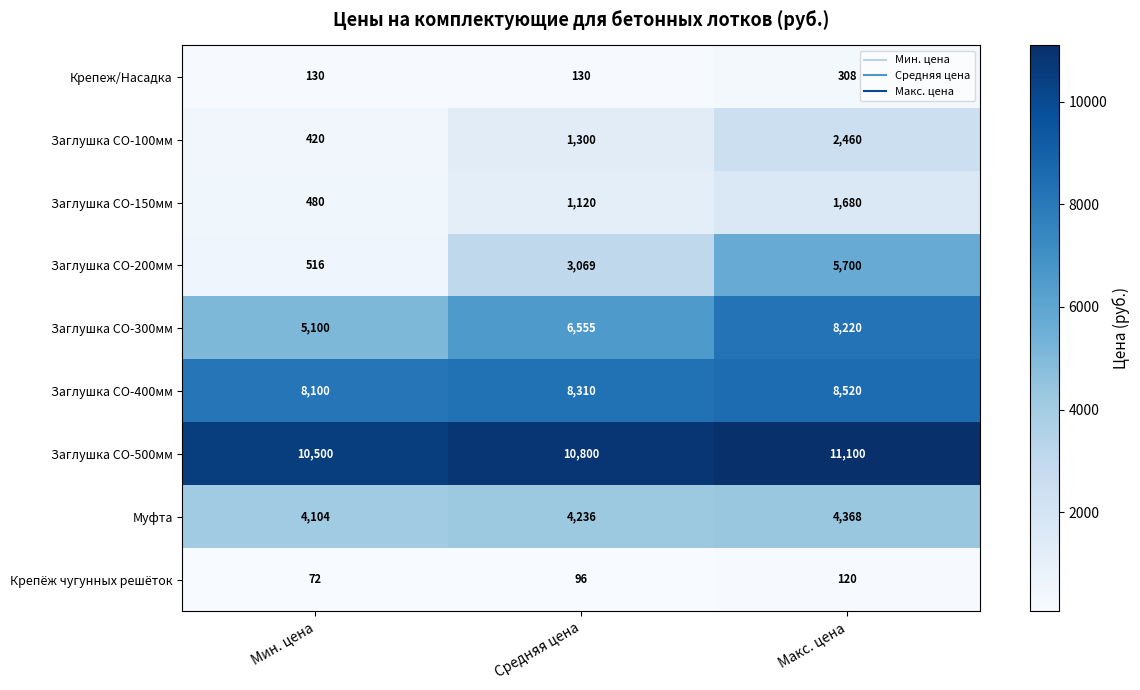

Which series has the widest spread of values?

Заглушка СО-200мм